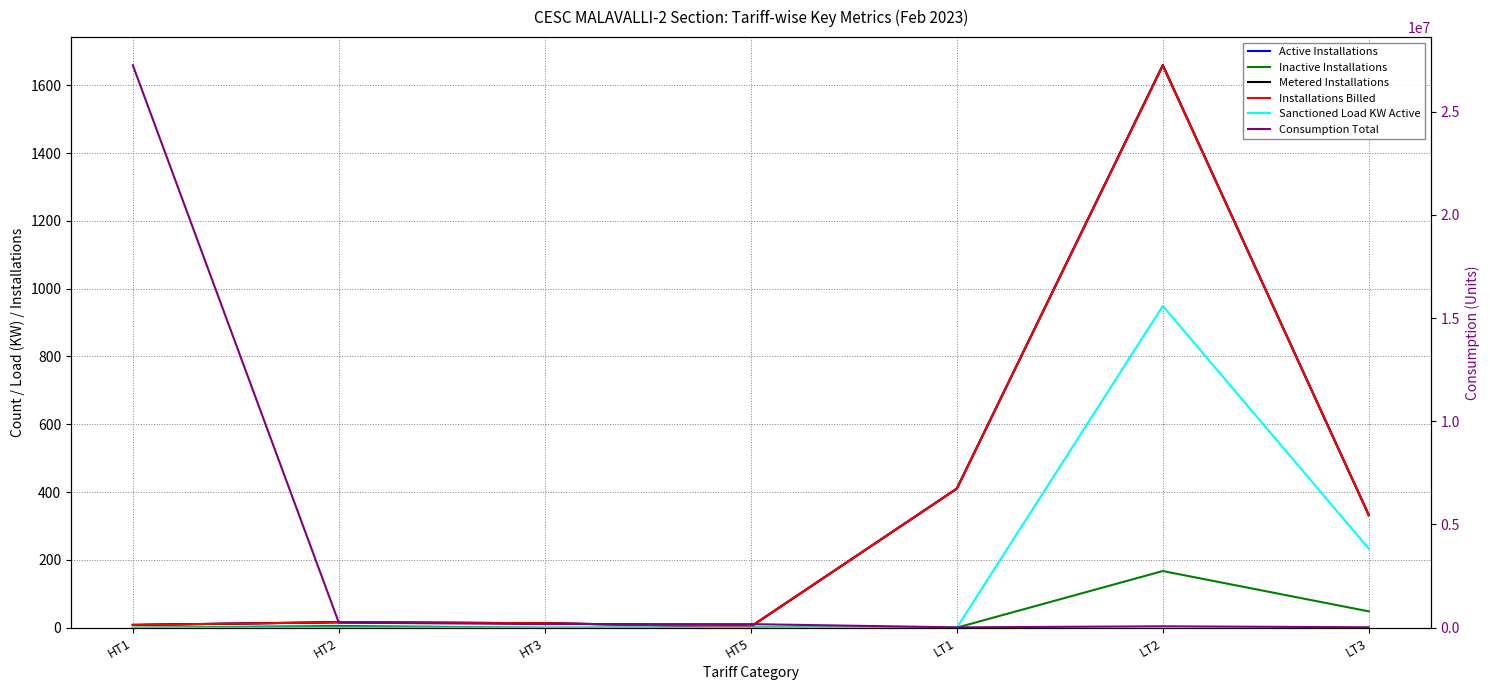

Reading right to left, list all the values displayed in this chart.

Active Installations: LT3=332	LT2=1659	LT1=410	HT5=3	HT3=13	HT2=16	HT1=8
Inactive Installations: LT3=48	LT2=167	LT1=0	HT5=1	HT3=0	HT2=5	HT1=0
Metered Installations: LT3=332	LT2=1659	LT1=410	HT5=3	HT3=13	HT2=16	HT1=8
Installations Billed: LT3=332	LT2=1658	LT1=410	HT5=3	HT3=13	HT2=16	HT1=8
Sanctioned Load KW Active: LT3=233	LT2=949	LT1=0	HT5=0	HT3=0	HT2=0	HT1=0
Consumption Total: LT3=17804	LT2=65427	LT1=14207	HT5=170732	HT3=172613	HT2=243207	HT1=27259111